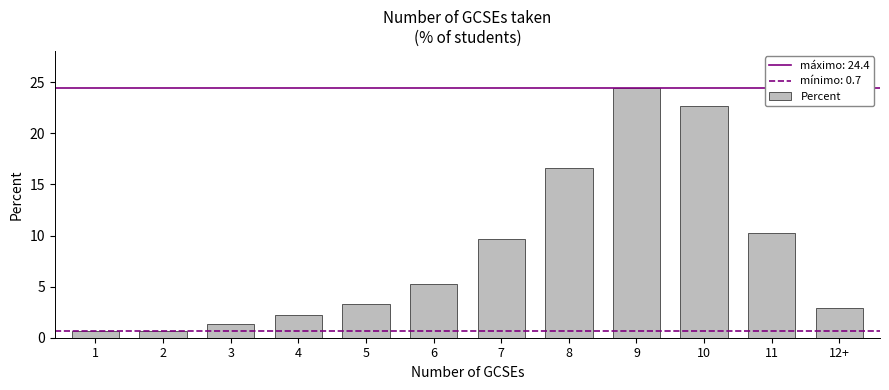

What position from the right is 10?

3